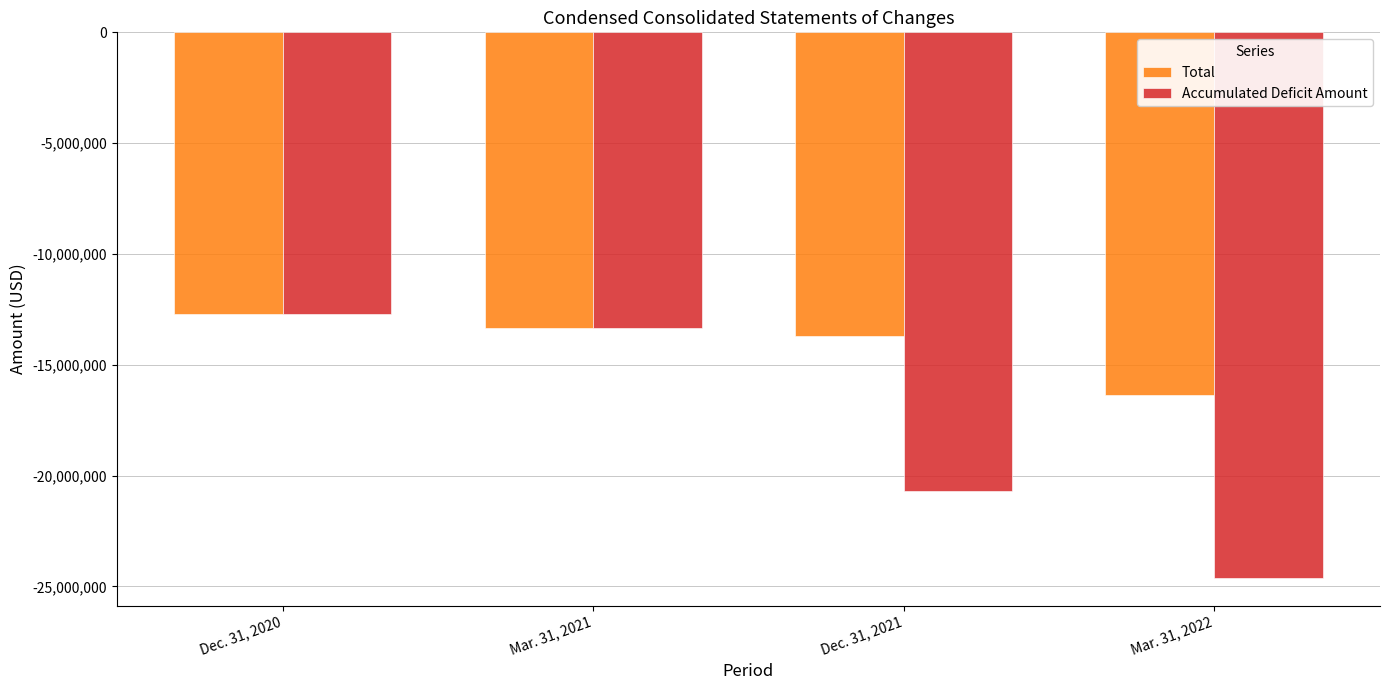

What is the difference between the maximum and minimum values in the Accumulated Deficit Amount series?

11915987